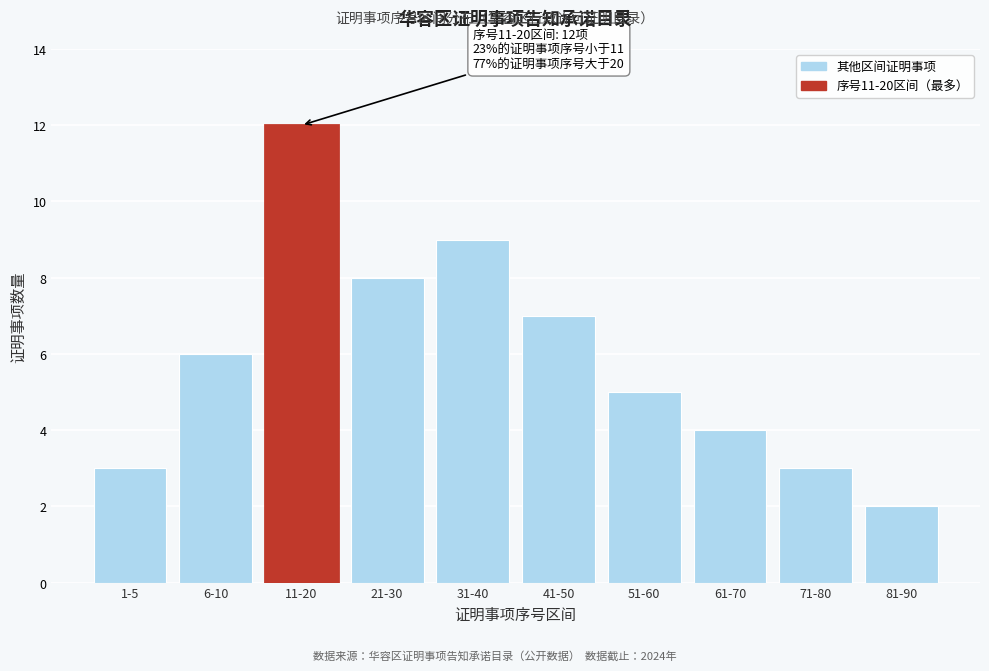

Reading left to right, what are all the values shown in this chart?

1-5=3	6-10=6	11-20=12	21-30=8	31-40=9	41-50=7	51-60=5	61-70=4	71-80=3	81-90=2